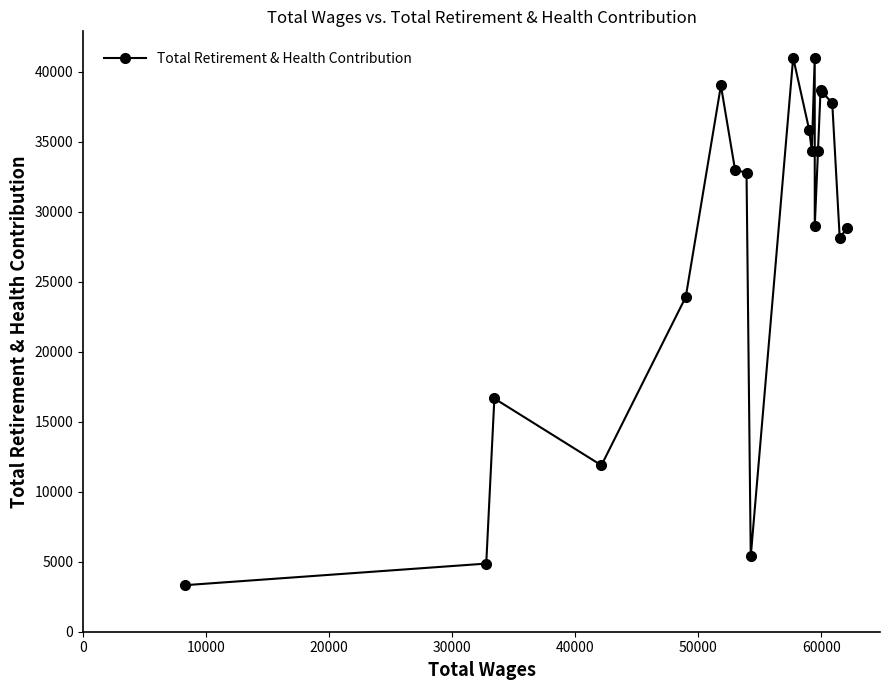

What is the minimum value shown in the chart?

3326